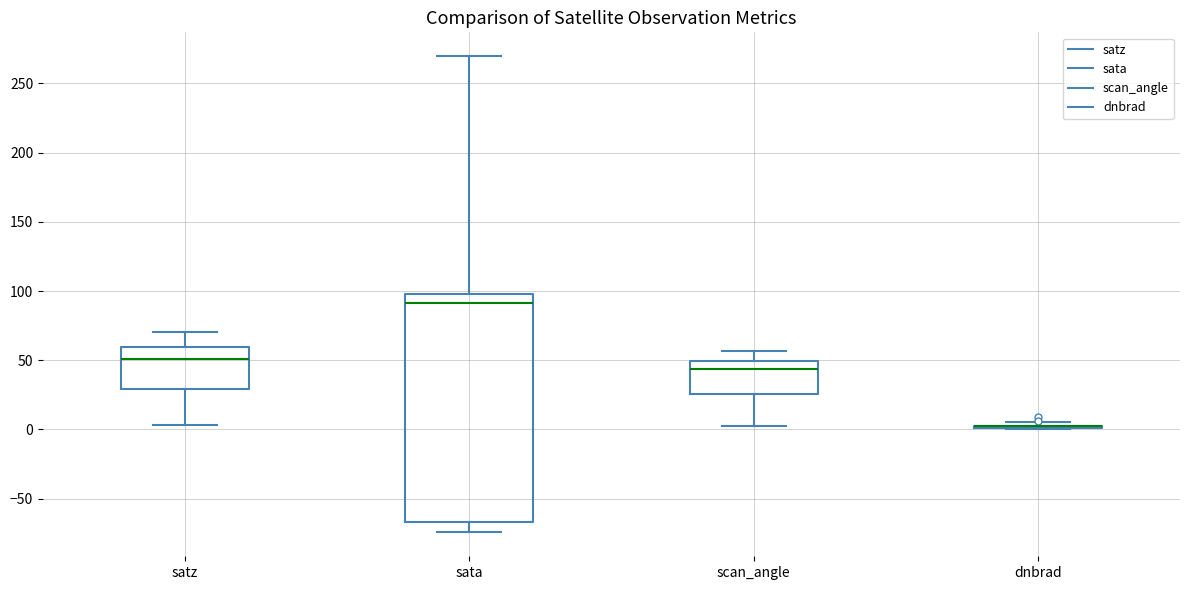

Reading left to right, transcribe this box plot: for each box, give where its median line is, the range the box spans, and where its two whiskers end, as read against the y-axis. The values are not printed on the chart, so give them approximately, as read against the axis.

satz: median 50, box 30 to 60, whiskers 5 to 70
sata: median 90, box -65 to 100, whiskers -75 to 270
scan_angle: median 45, box 25 to 50, whiskers 5 to 55
dnbrad: box collapsed to a line at 0, whiskers 0 to 5